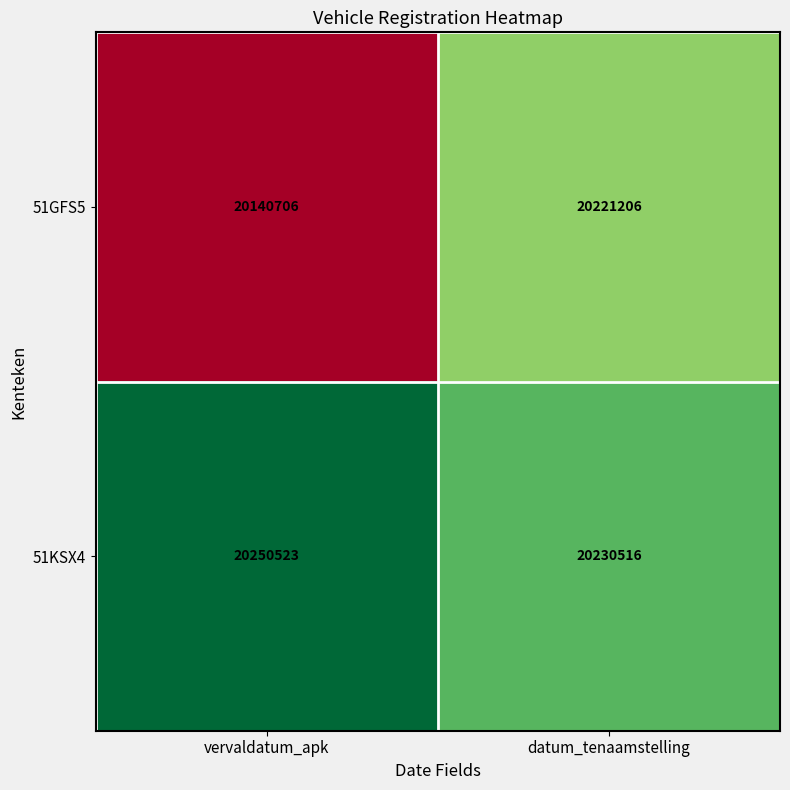

Which series has the largest total across all categories?

51KSX4